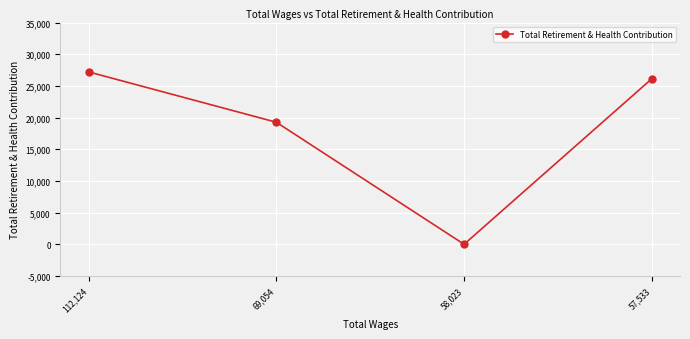

Rank the categories by value from lowest to highest.

58,023, 69,054, 57,533, 112,124